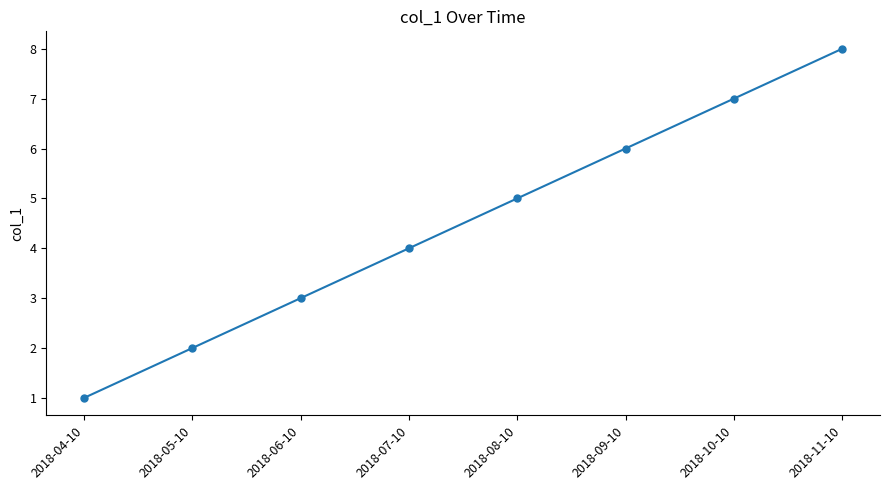

What is the label of the 4th point from the right?

2018-08-10